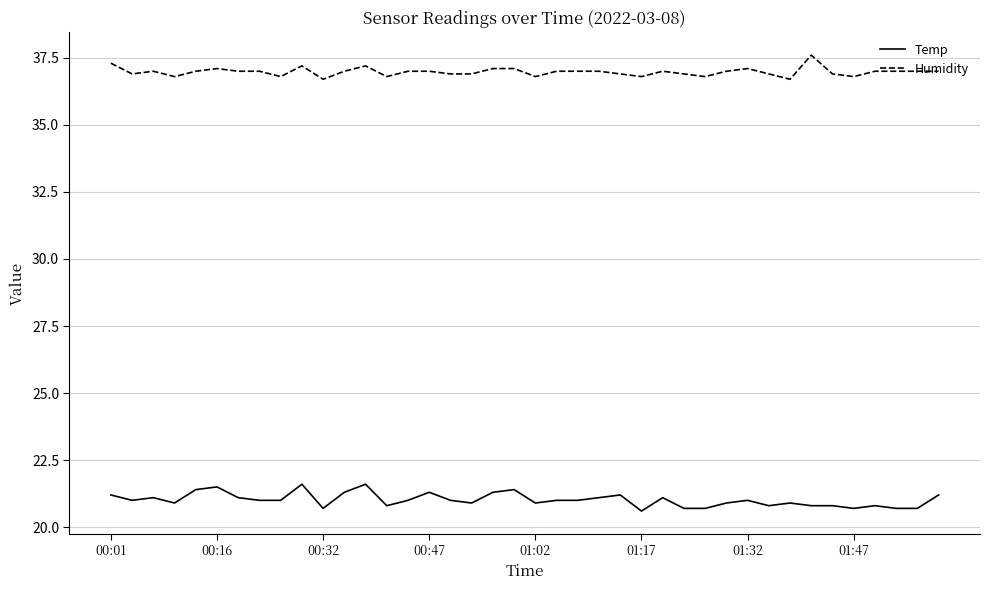

Does the chart display data point markers on the line(s)?

No